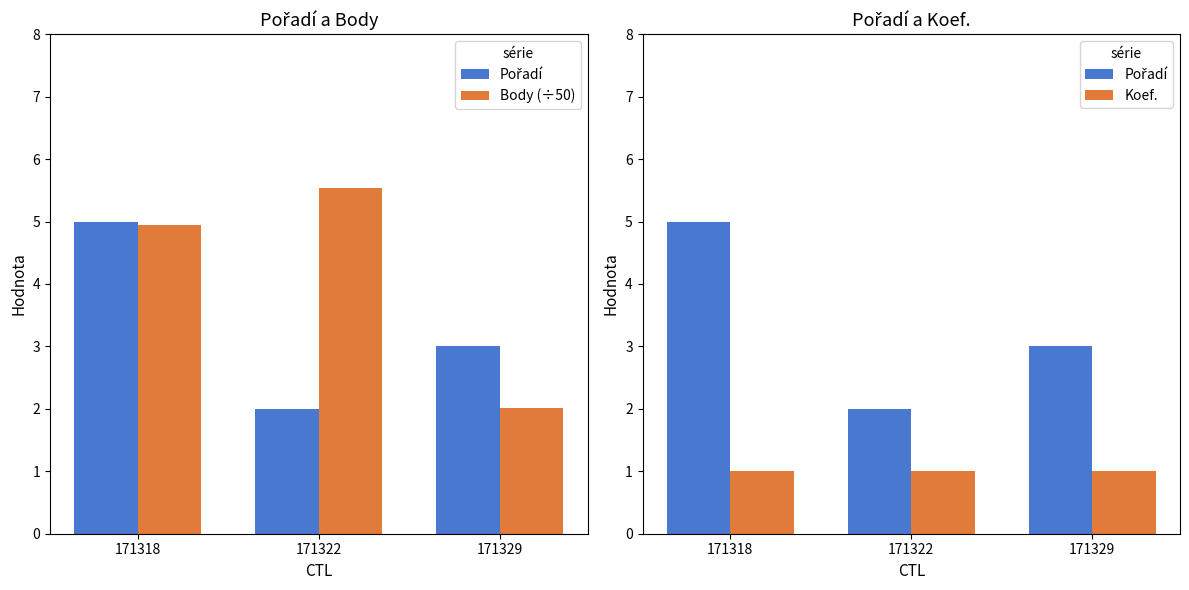

Reading left to right, transcribe all the data shown in this chart.

Pořadí: 5.0	2.0	3.0
Body (÷50): 4.9	5.5	2.0
Koef.: 1.0	1.0	1.0